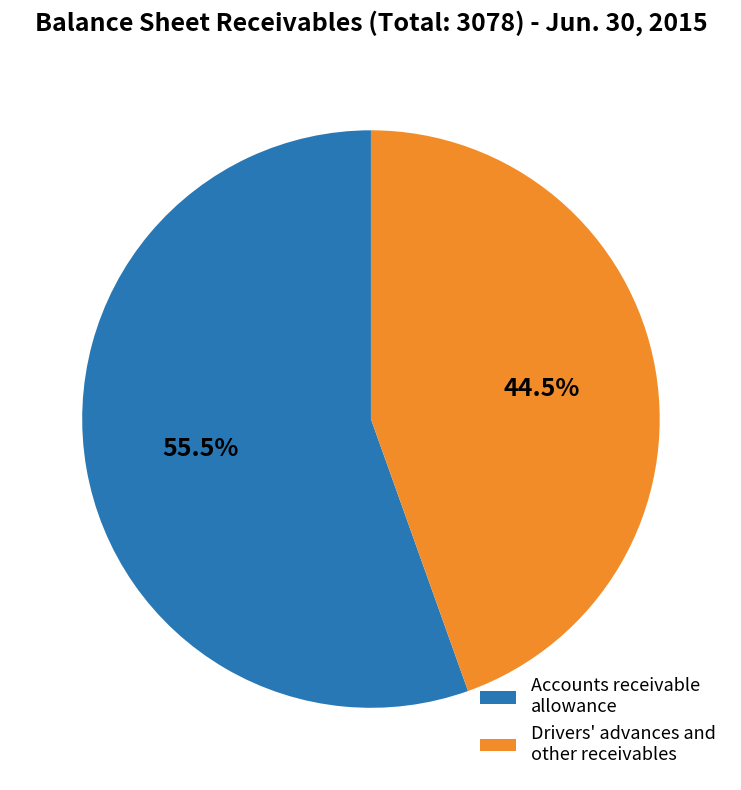

What is the majority slice?

Accounts receivable allowance